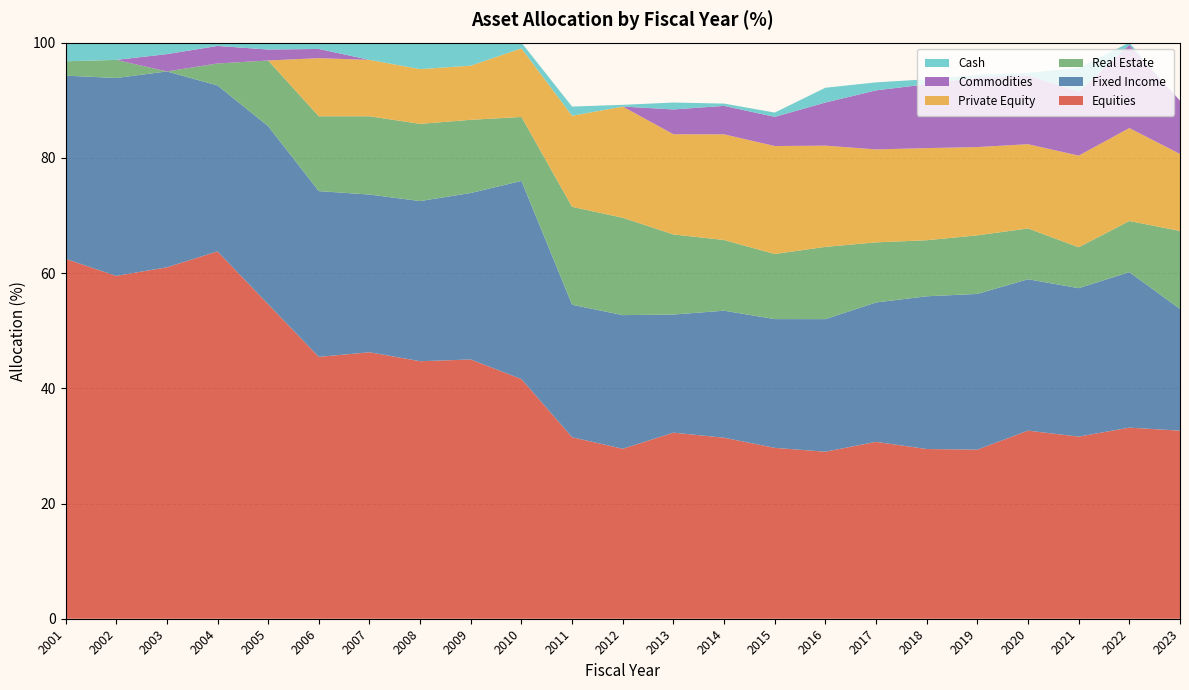

Reading right to left, what are all the values shown in this chart?

Equities: 32.6	33.2	31.6	32.6	29.4	29.5	30.7	29.0	29.7	31.4	32.3	29.5	31.5	41.6	45.0	44.7	46.3	45.5	54.6	63.8	61.0	59.5	62.5
Fixed Income: 21.1	27.0	25.8	26.3	27.0	26.5	24.2	23.0	22.4	22.1	20.5	23.2	23.0	34.4	28.9	27.8	27.4	28.8	30.9	28.8	34.0	34.4	31.8
Real Estate: 13.5	8.9	7.1	8.8	10.2	9.7	10.4	12.5	11.3	12.3	13.9	16.9	17.0	11.1	12.7	13.4	13.6	13.0	11.4	3.8	0.0	3.1	2.5
Private Equity: 13.4	16.1	15.9	14.6	15.3	16.0	16.1	17.6	18.7	18.3	17.4	19.3	15.8	11.9	9.4	9.5	9.8	10.1	0.0	0.0	0.0	0.0	0.0
Commodities: 9.2	14.4	11.1	11.9	12.1	11.1	10.2	7.5	5.1	4.9	4.3	0.0	0.0	0.0	0.0	0.0	0.0	1.6	1.9	3.0	3.0	0.0	0.0
Cash: 0.0	0.4	4.1	0.5	0.4	0.9	1.4	2.6	0.8	0.4	1.2	0.3	1.6	1.0	4.0	4.6	3.0	1.1	1.2	0.6	2.0	3.0	3.2